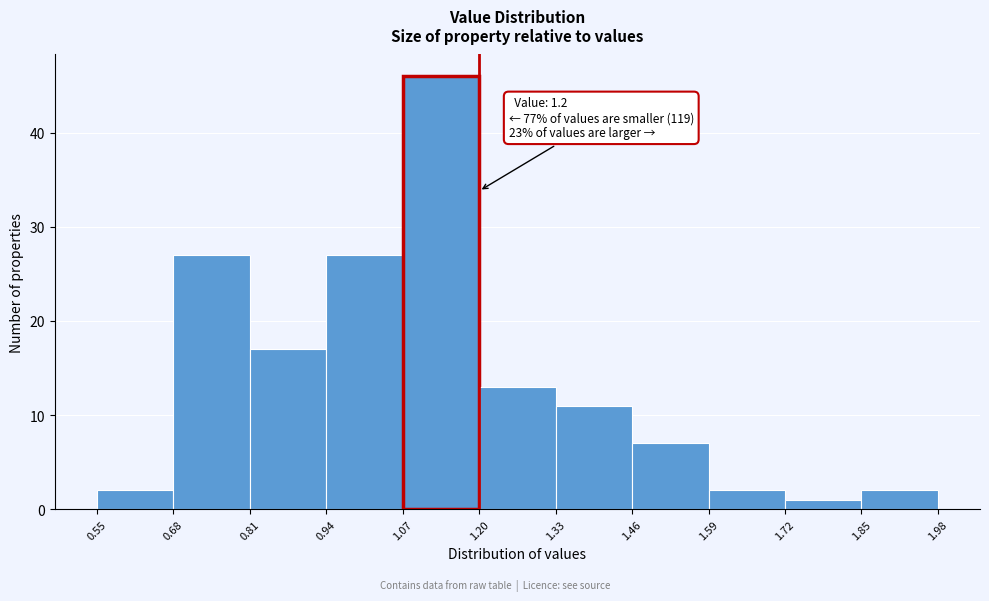

Over which range of the x-axis is the bar tallest?

1.07 to 1.20